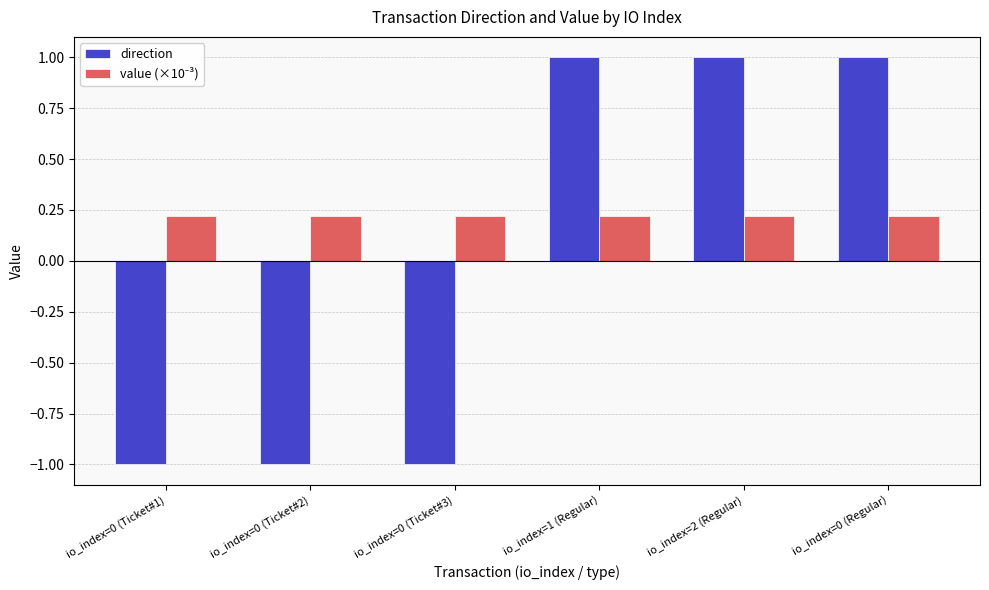

What is the difference between the direction values at io_index=0 (Ticket#3) and io_index=2 (Regular)?

2.0